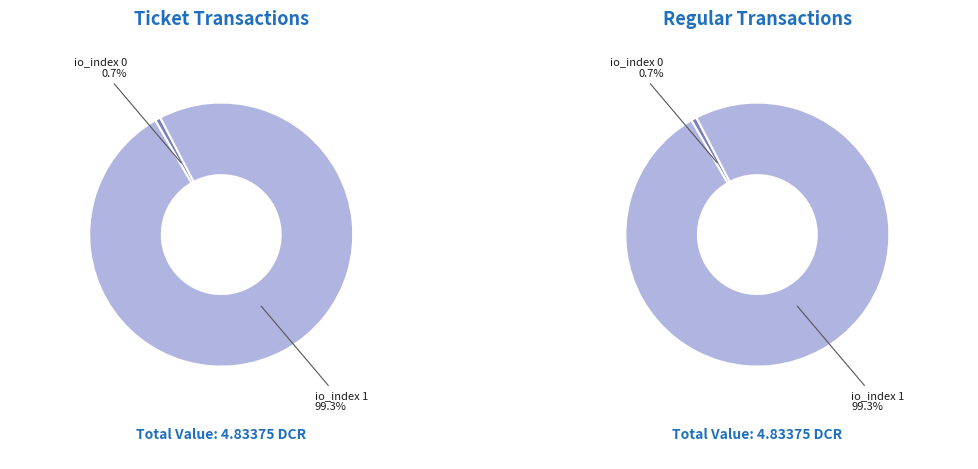

Does io_index 0 represent more than half of the total?

No